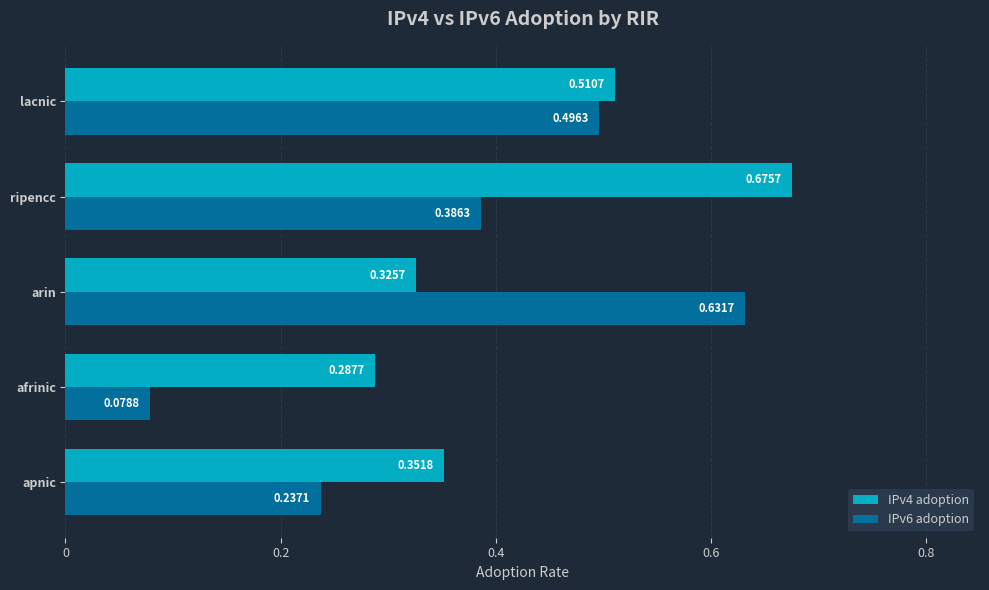

What is the total value across all series at ripencc?

1.1